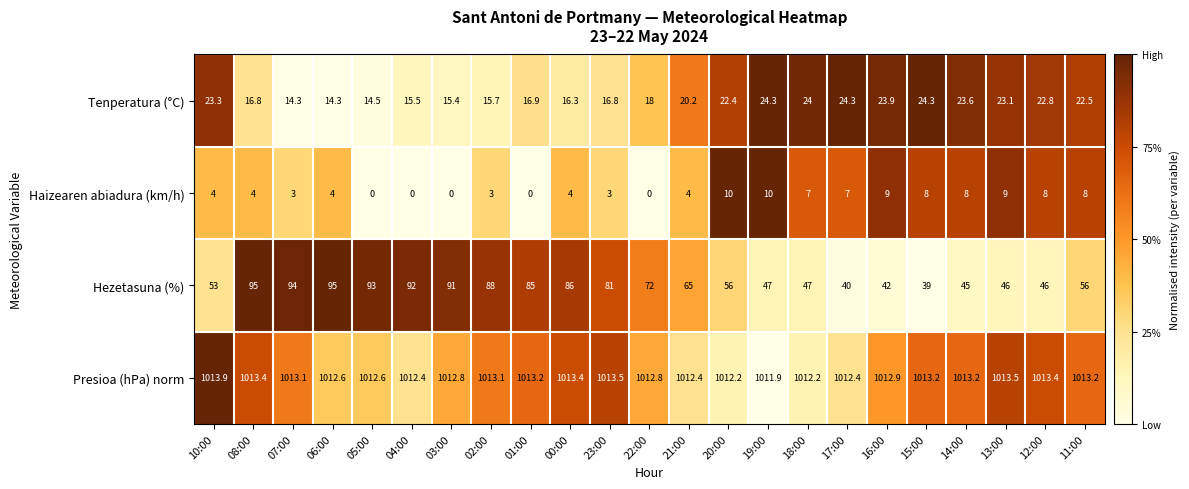

What is the difference between the Hezetasuna (%) values at 10:00 and 08:00?

42.0